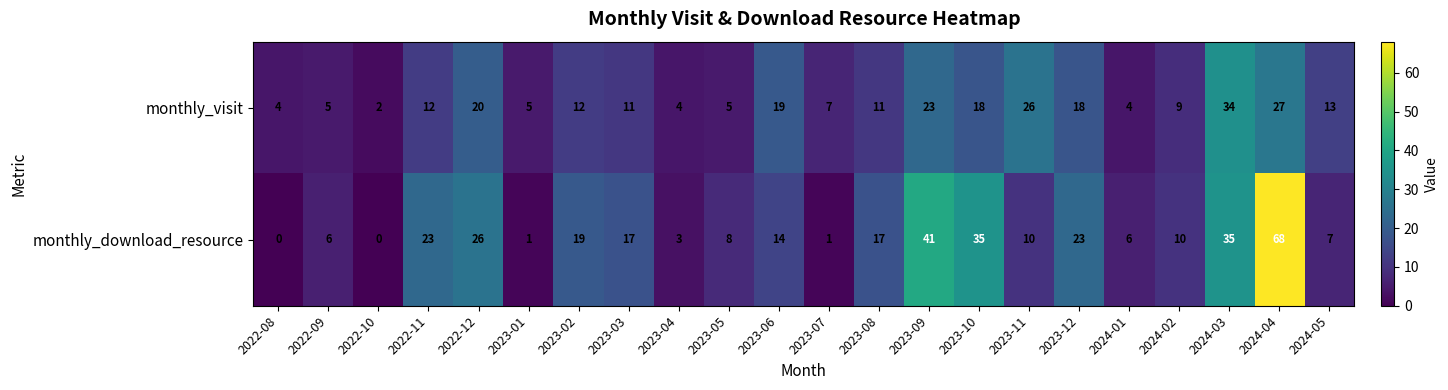

What is the difference between the maximum and minimum values in the monthly_visit series?

32